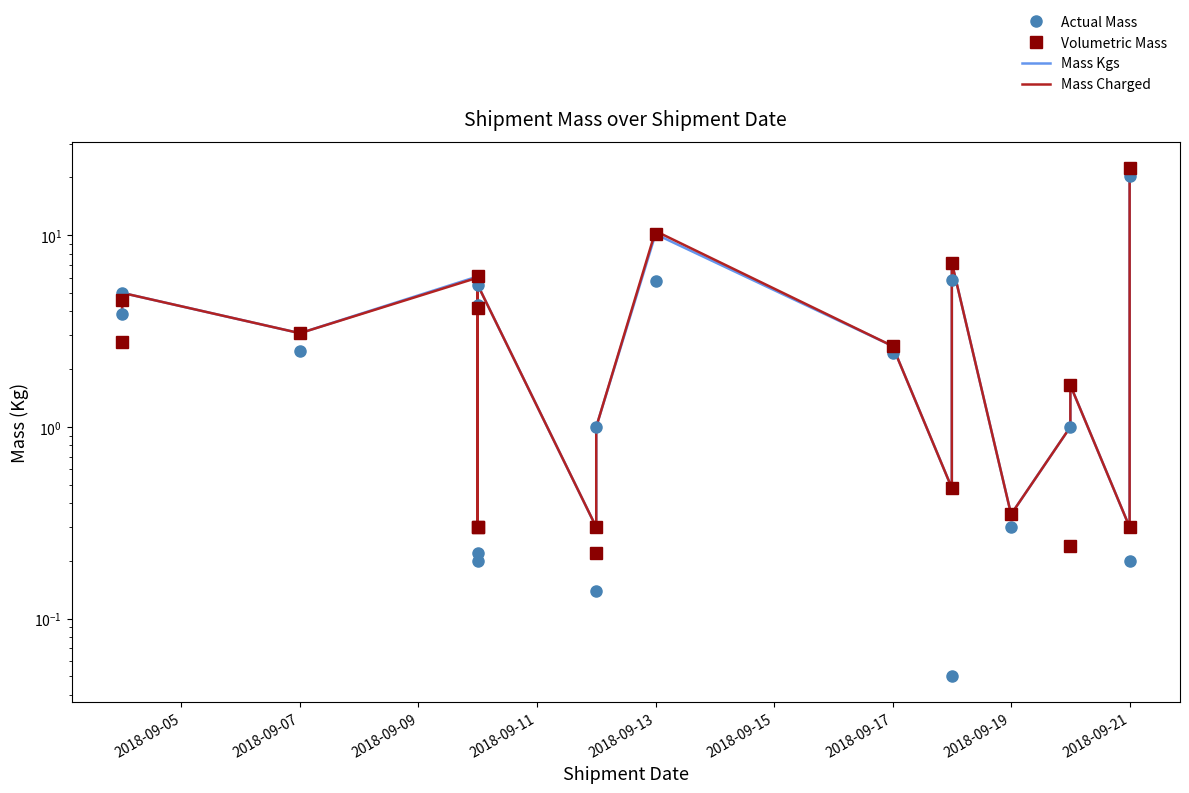

Between 2018-09-05 and 2018-09-19, which is larger?

2018-09-05